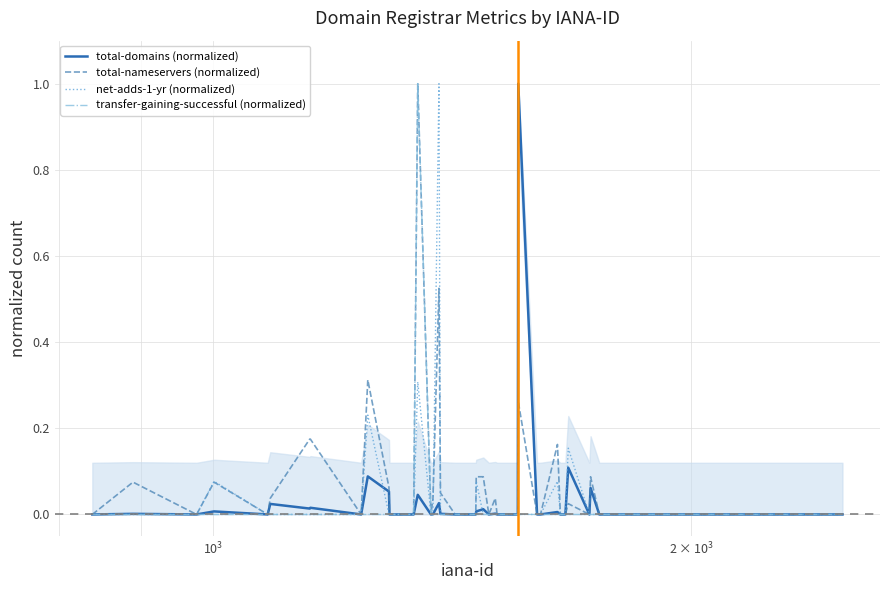

List the series in order of their peak value, highest first.

total-domains (normalized), total-nameservers (normalized), net-adds-1-yr (normalized), transfer-gaining-successful (normalized)